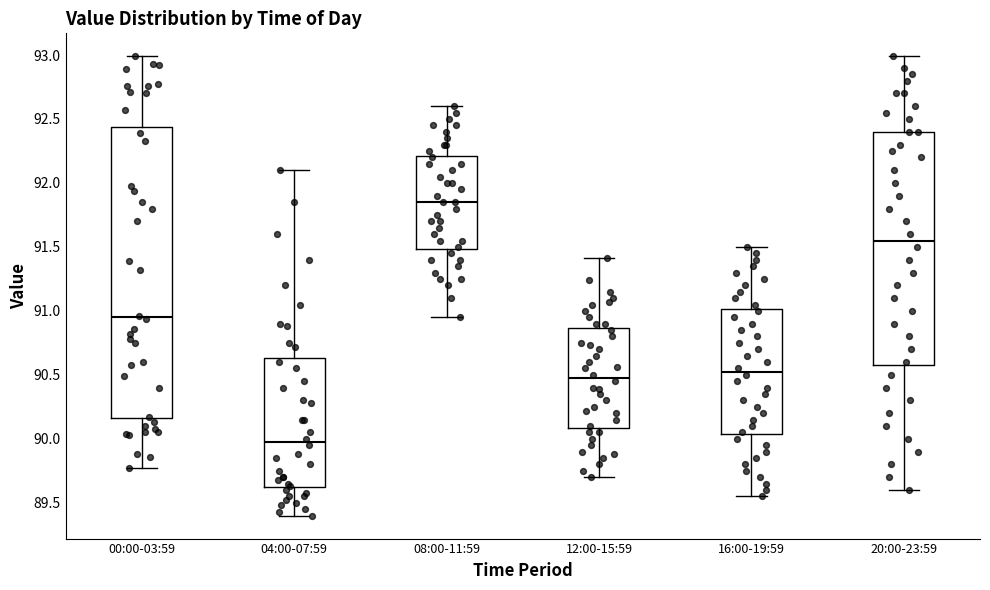

Reading left to right, read every box against the y-axis: the position of its median line, the range the box covers, and the ends of its whiskers. The values are not printed on the chart, so give them approximately, as read against the axis.

00:00-03:59: median 90.95, box 90.15 to 92.45, whiskers 89.75 to 93.00
04:00-07:59: median 90.00, box 89.60 to 90.65, whiskers 89.40 to 92.10
08:00-11:59: median 91.85, box 91.50 to 92.20, whiskers 90.95 to 92.60
12:00-15:59: median 90.50, box 90.10 to 90.85, whiskers 89.70 to 91.40
16:00-19:59: median 90.55, box 90.05 to 91.00, whiskers 89.55 to 91.50
20:00-23:59: median 91.55, box 90.60 to 92.40, whiskers 89.60 to 93.00